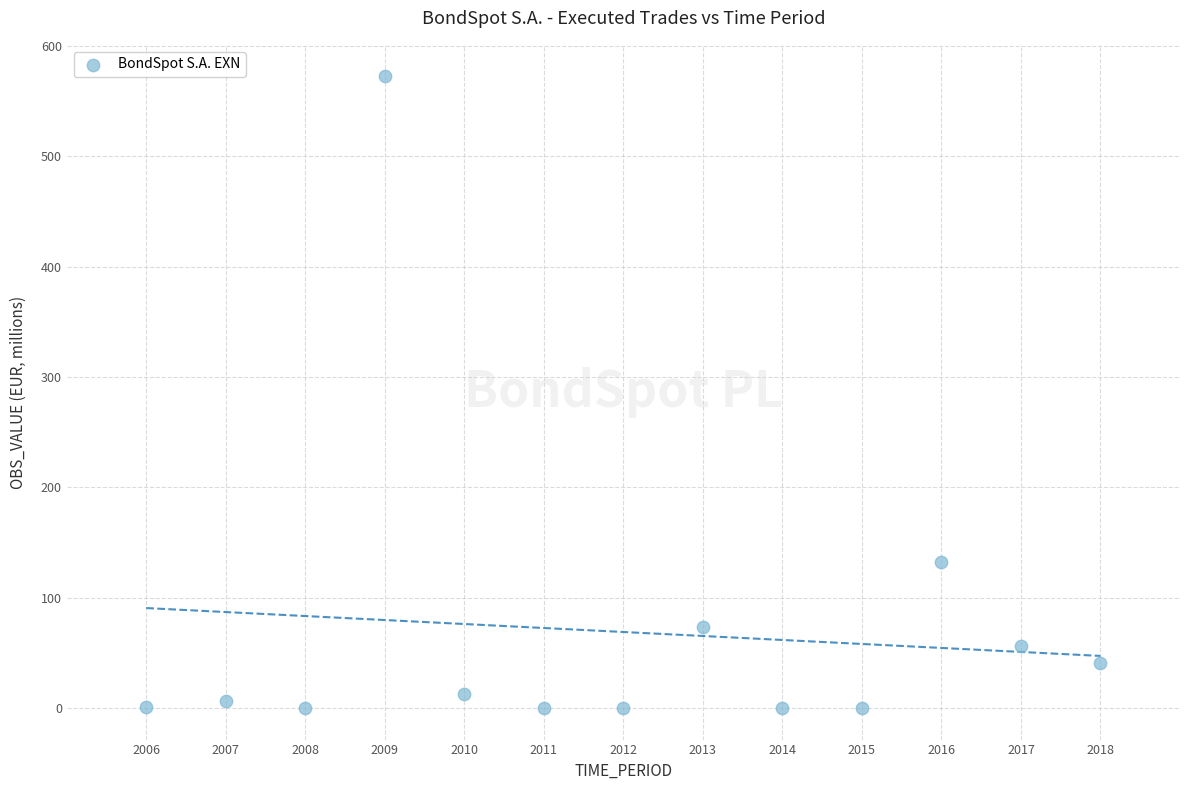

What Y value in the scatter plot is closest to 286?

132.2